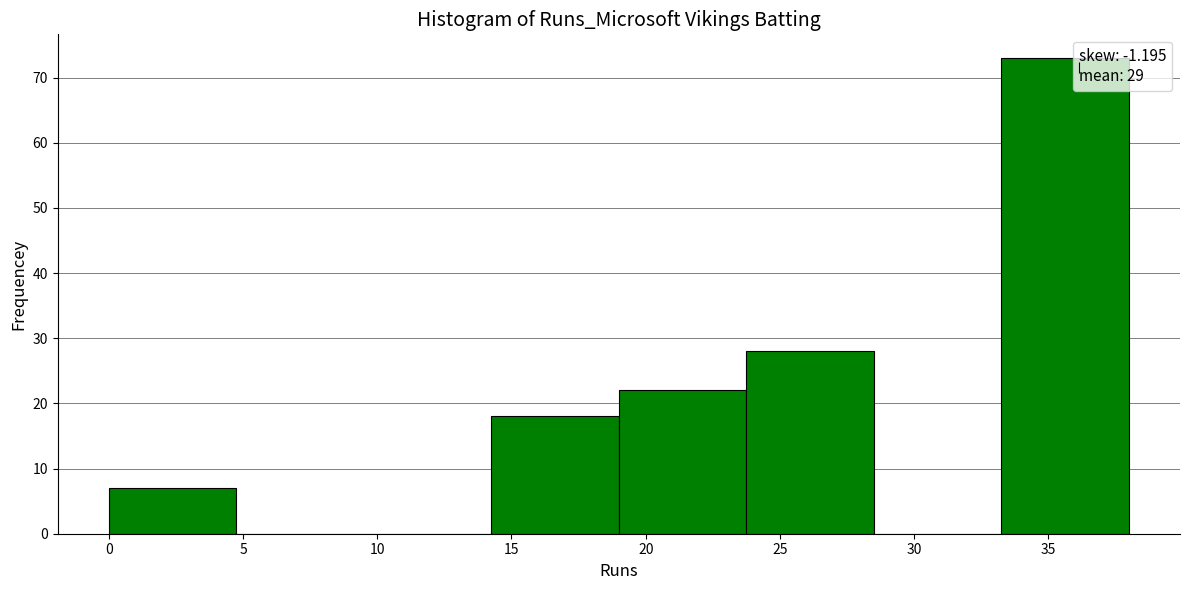

How tall is the bar that spans 19.00 to 23.75 on the x-axis? Neither the bar edges nor the heights are printed on the chart, so give them approximately, as read against the axes.

22